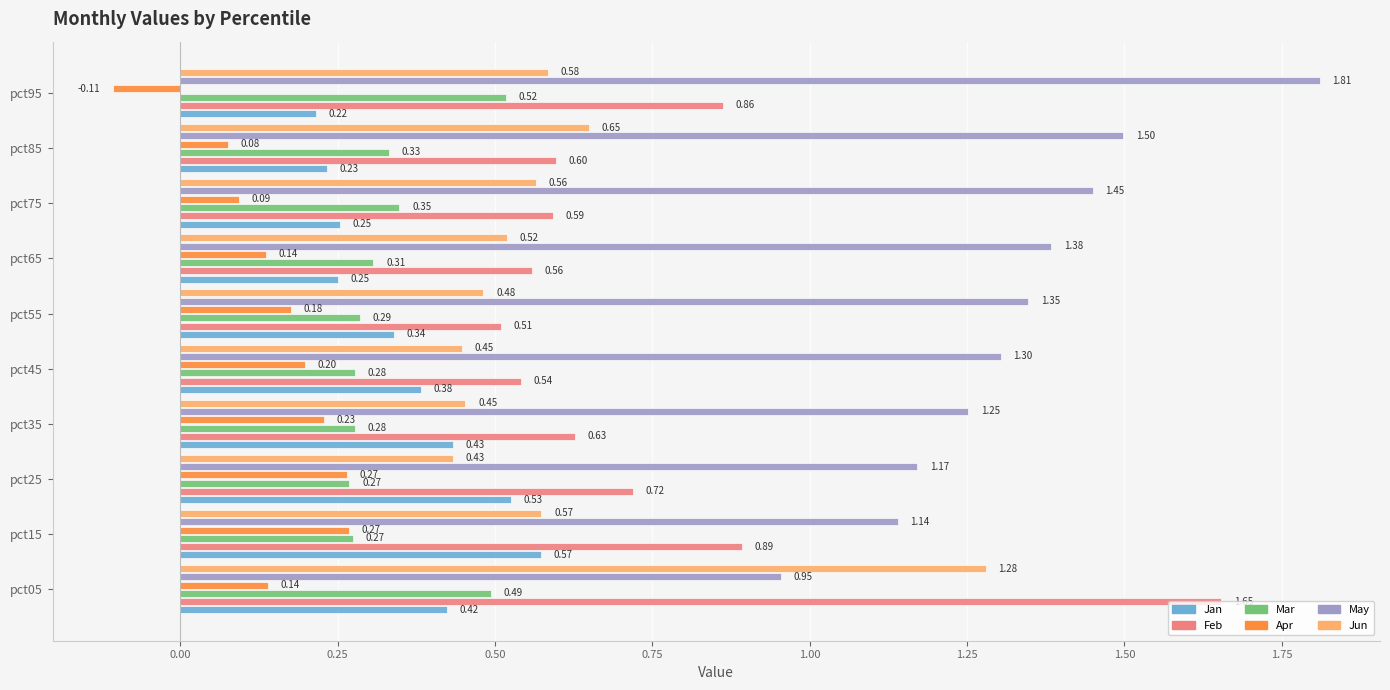

Which series has the largest range (max minus min)?

Feb